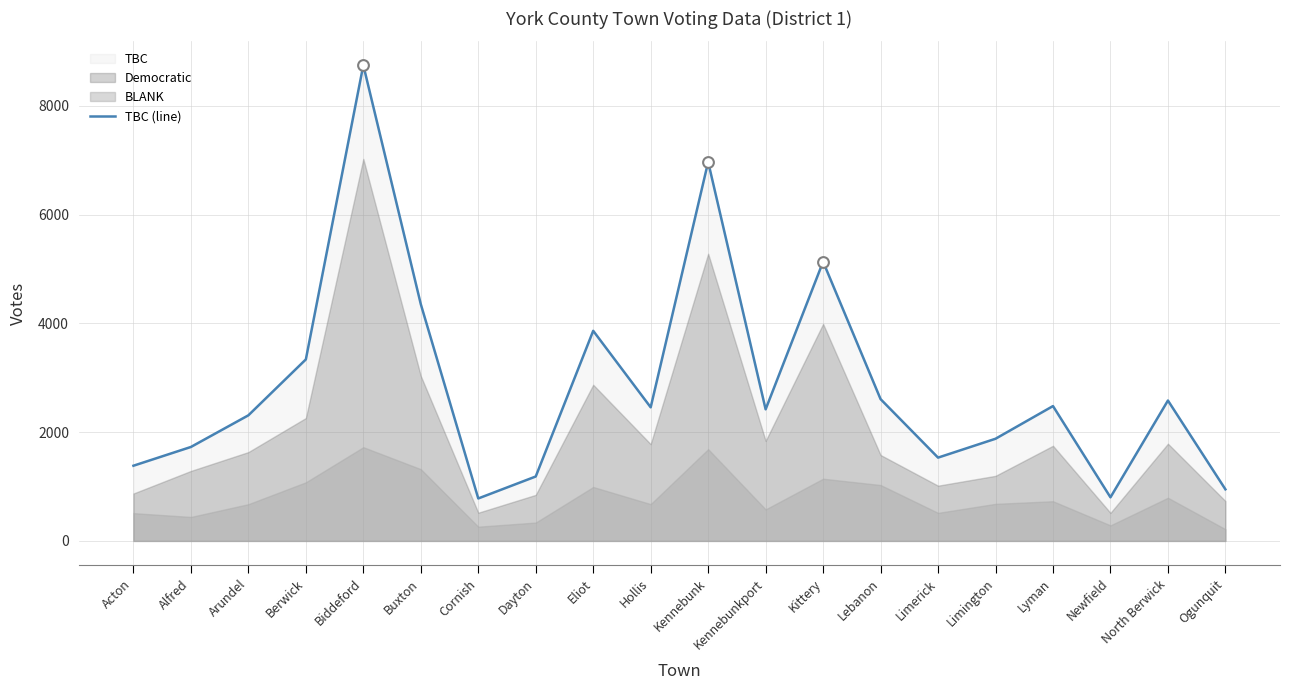

Which has a higher value, Cornish or Berwick?

Berwick